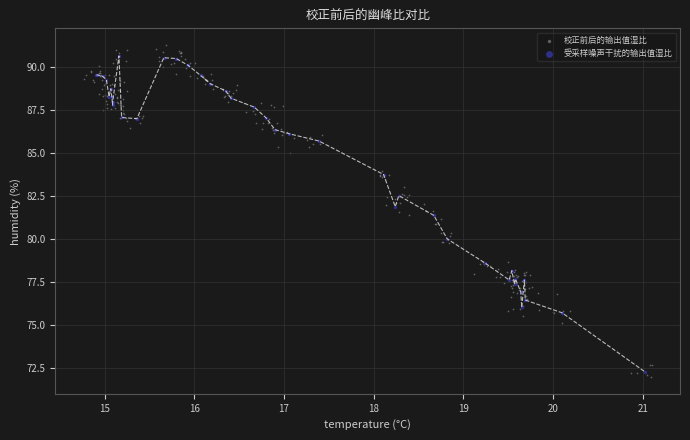

Which series has the largest Y range (max minus min)?

校正前后的输出值湿比